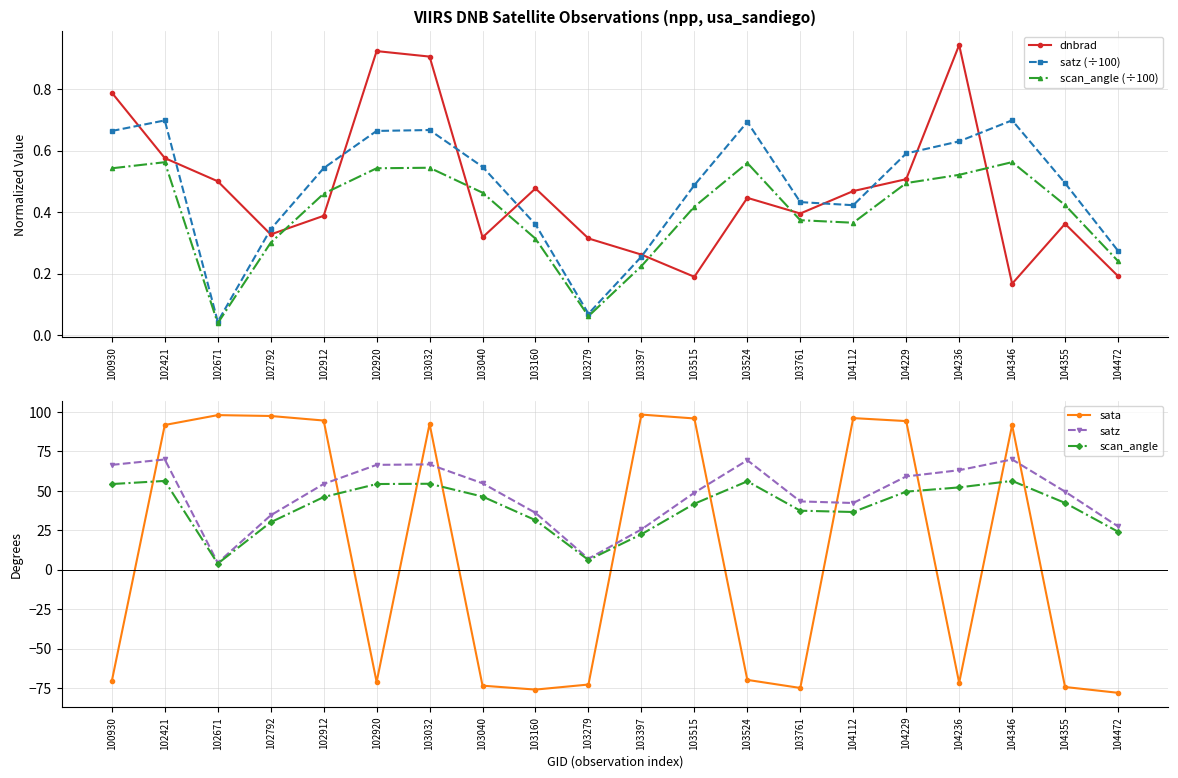

At which category does the chart reach its minimum across all series?

104472